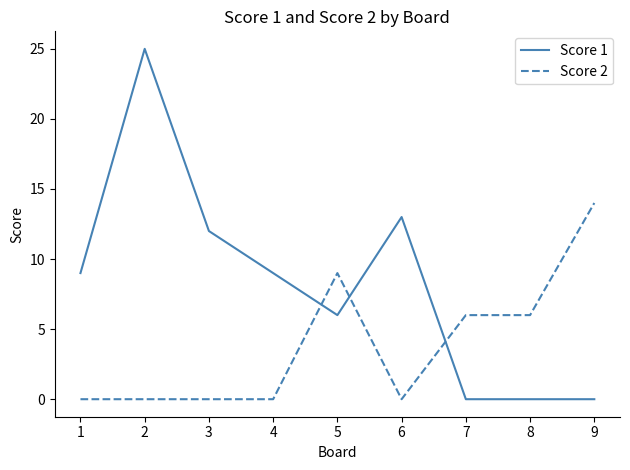

Rank the series at 7 from highest to lowest value.

Score 2, Score 1